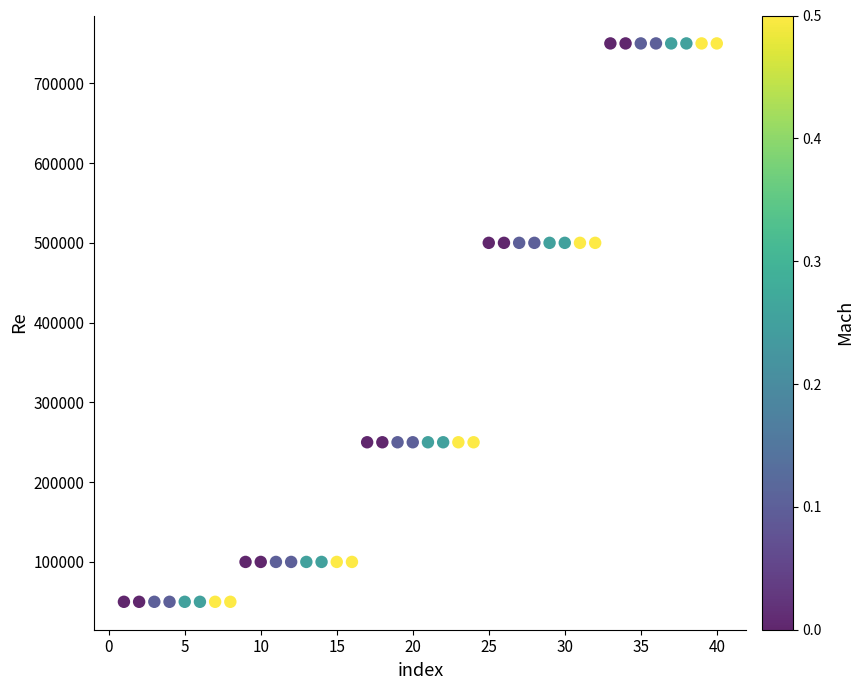

What is the range of Y values (max minus min)?

700000